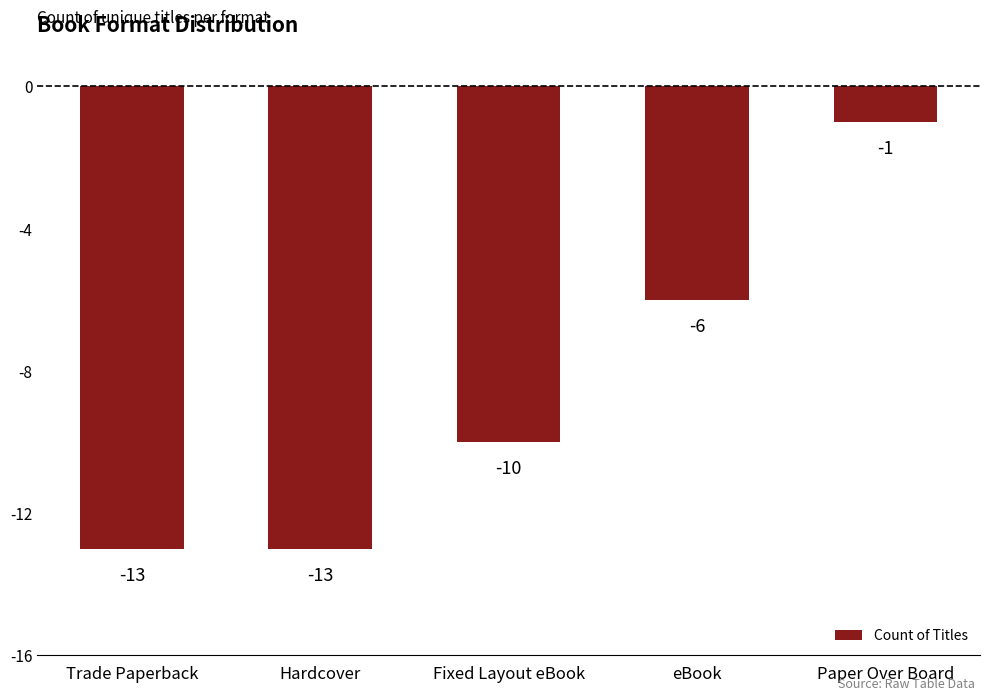

What is the label of the 1st bar from the right?

Paper Over Board